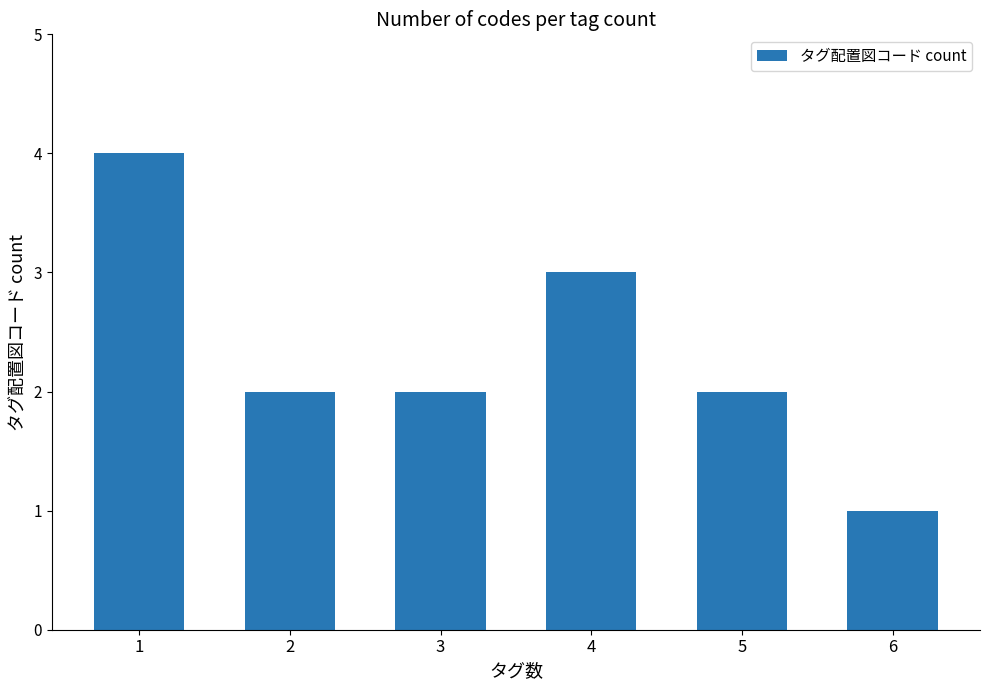

What is the maximum value shown in the chart?

4